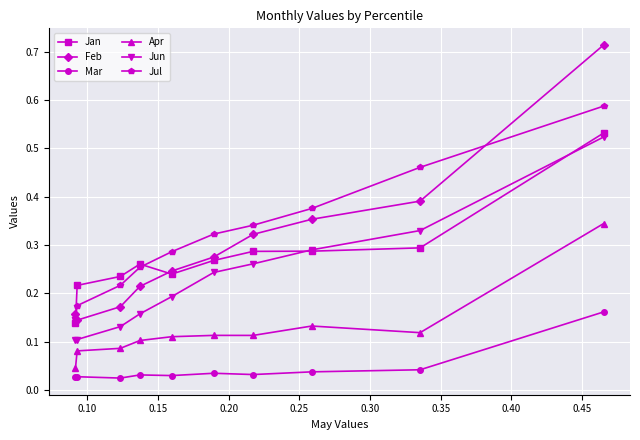

True or false: Apr and Feb cross at least once.

False